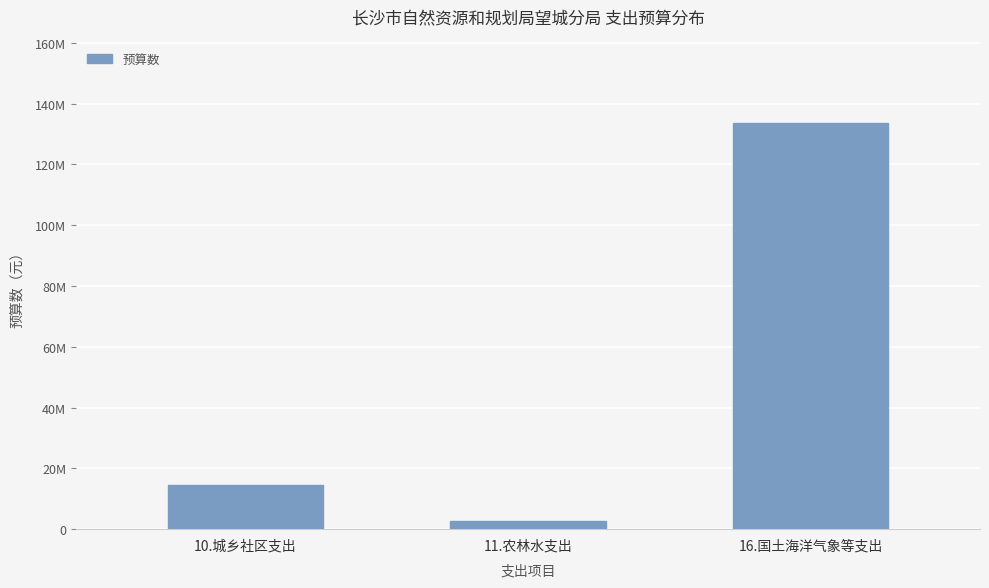

Rank the categories by value from highest to lowest.

16.国土海洋气象等支出, 10.城乡社区支出, 11.农林水支出